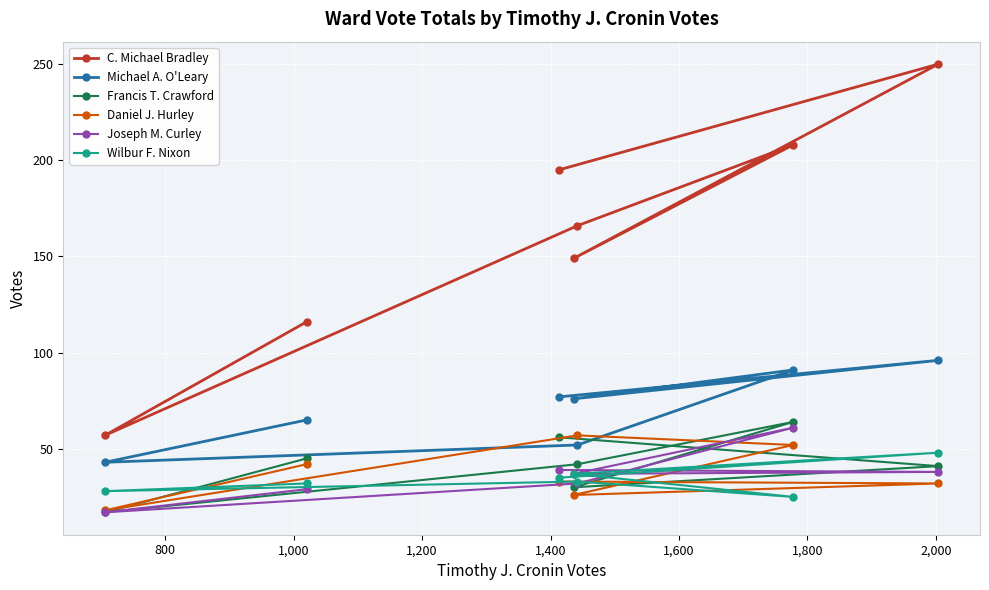

What is the highest value of the Joseph M. Curley series?

61